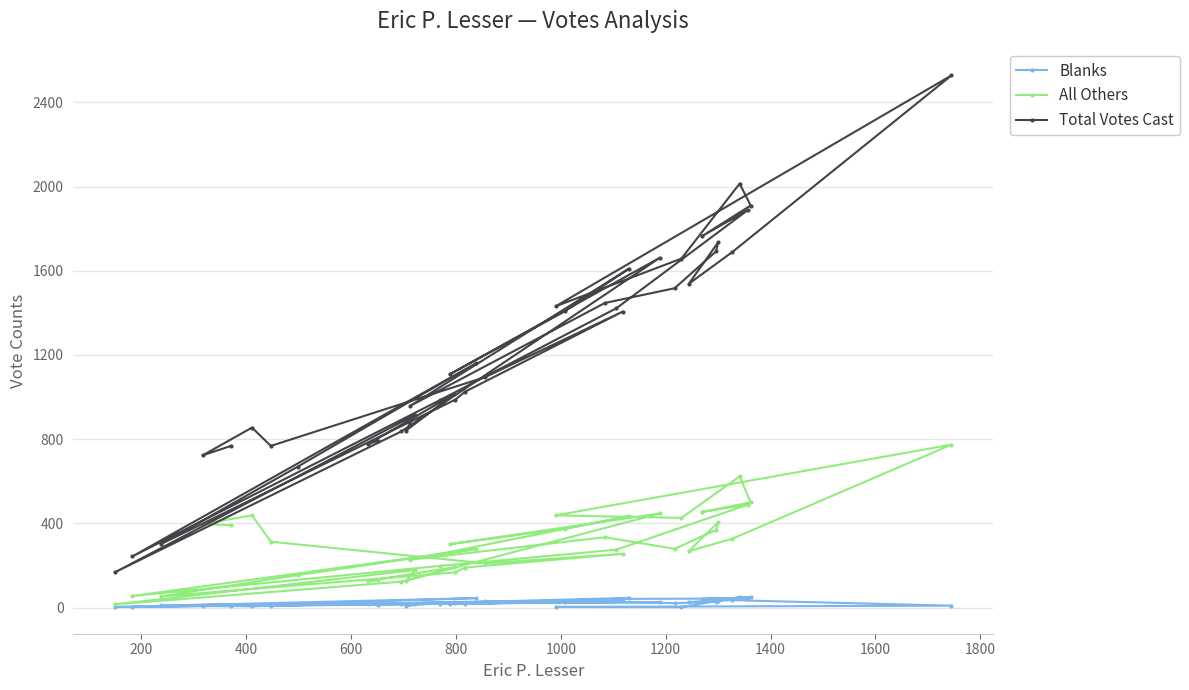

Rank the series by their average value, from lowest to highest.

Blanks, All Others, Total Votes Cast